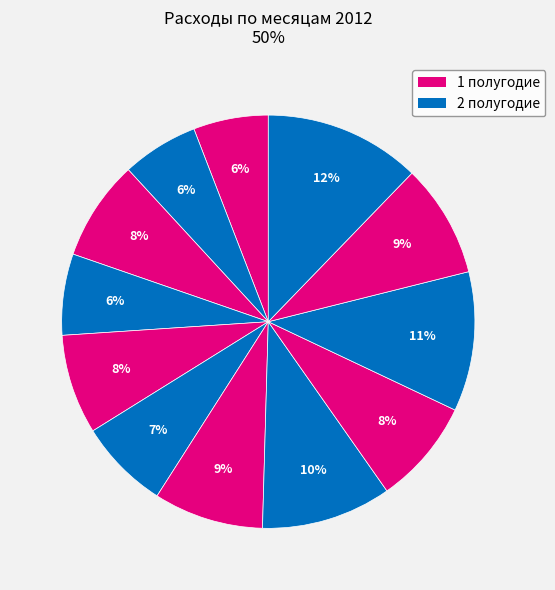

Count the number of slices in the pie.

12